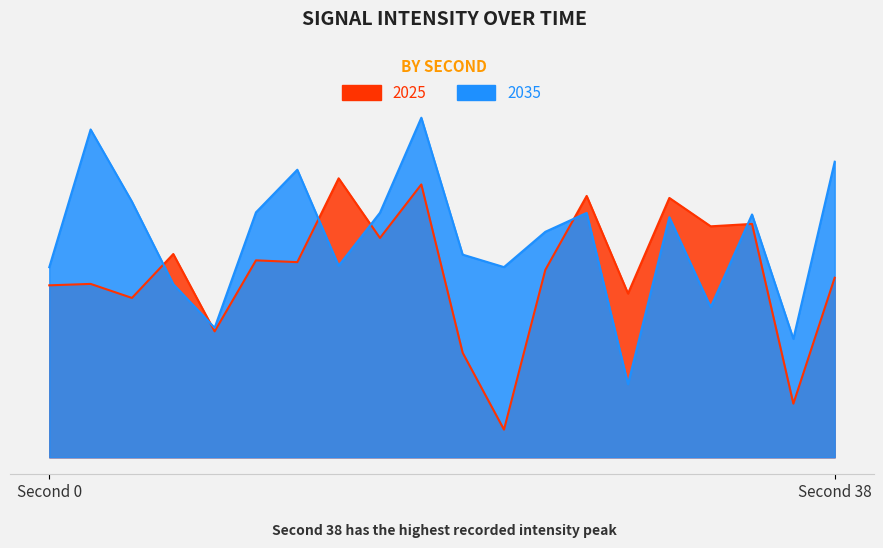

What value does the 2035 series have at 6?

-131.4